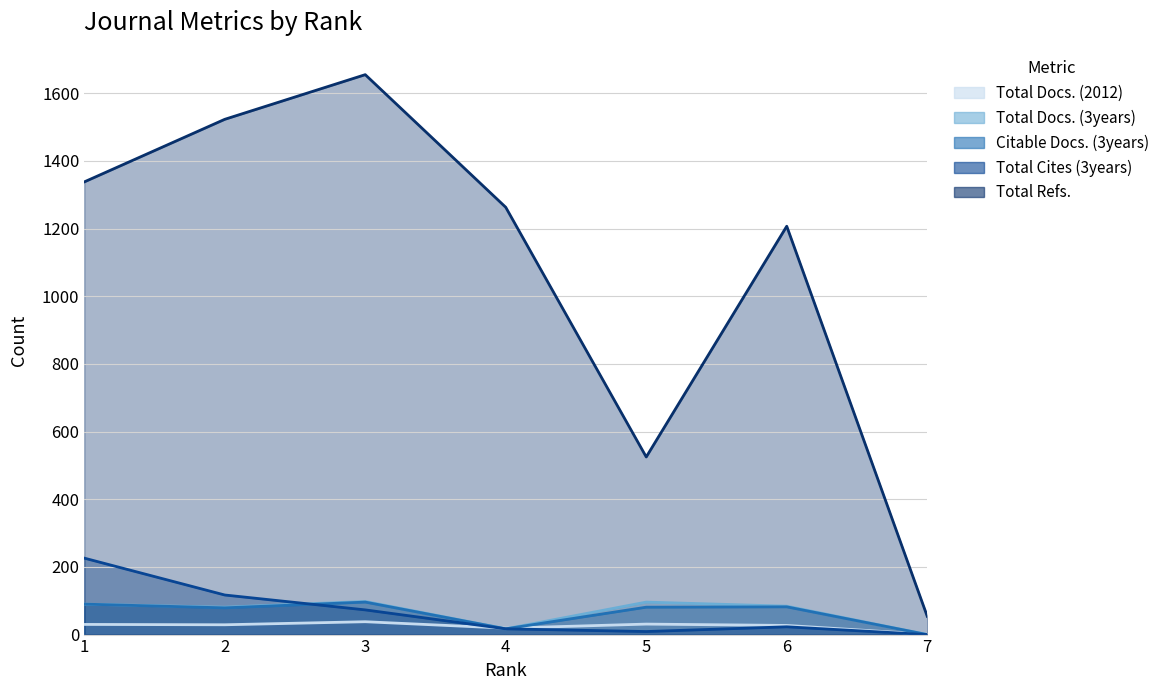

Between which two adjacent categories do Citable Docs. (3years) and Total Cites (3years) first intersect?

2 and 3